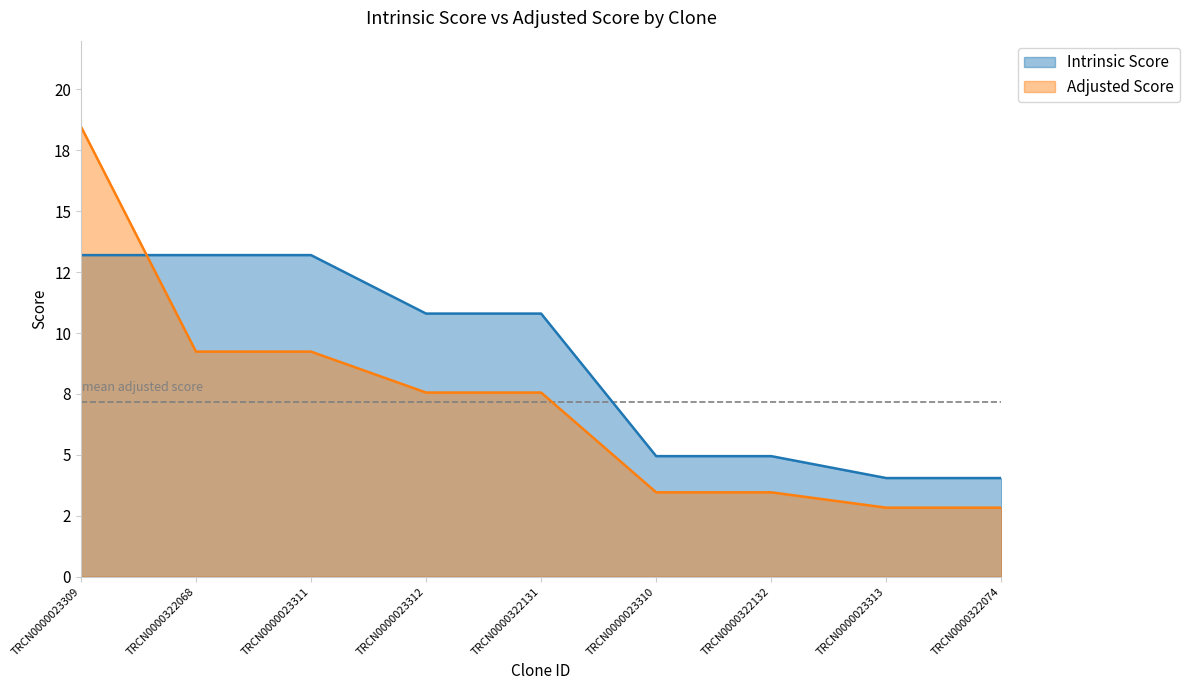

What is the minimum value shown in the chart?

2.8